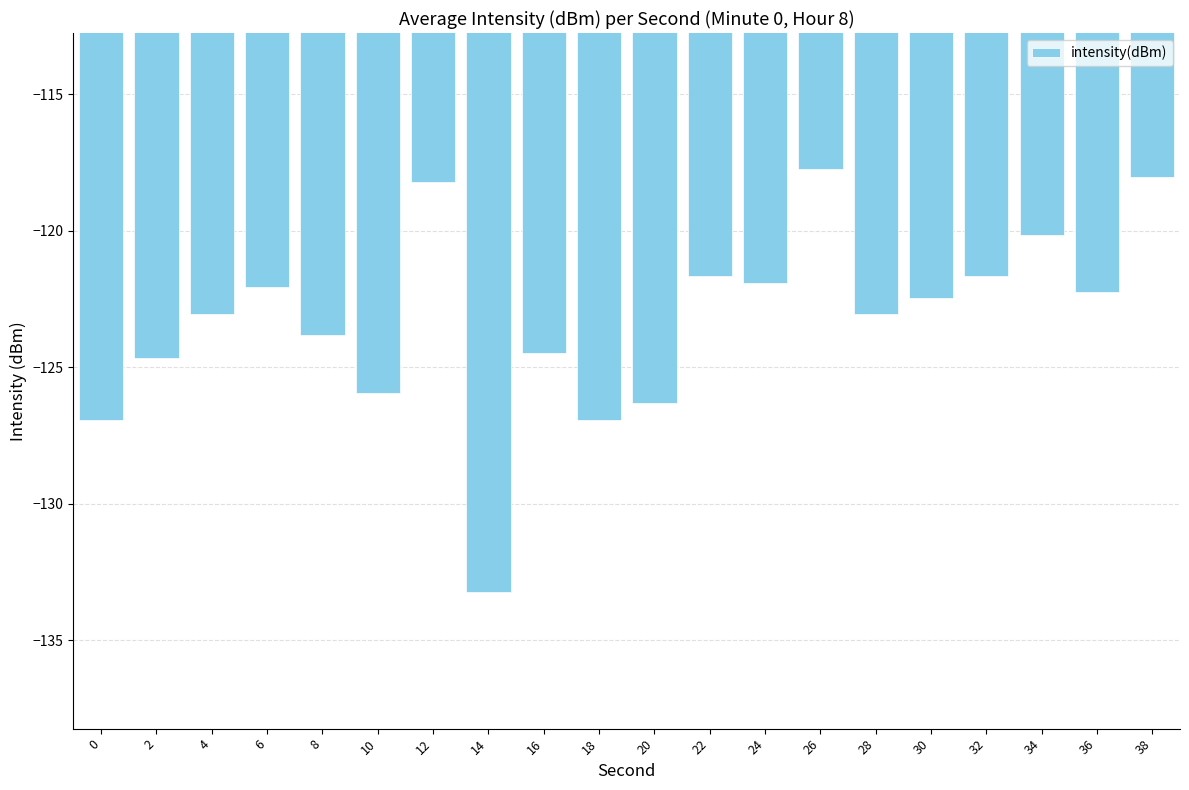

Between 38 and 8, which is larger?

38